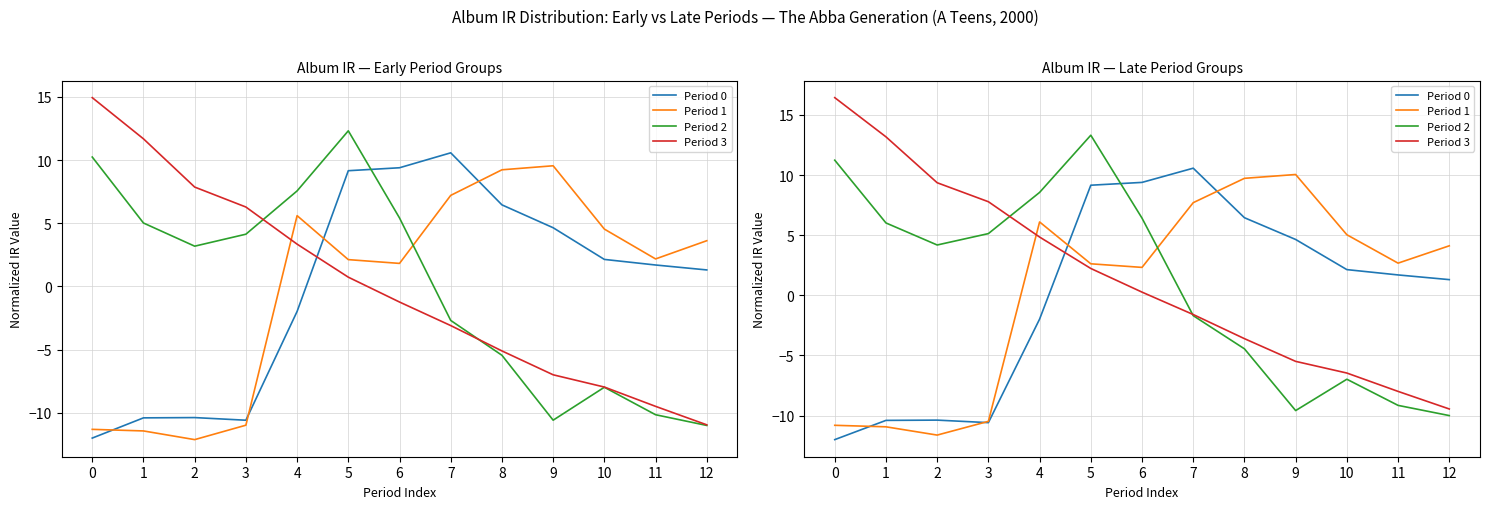

The value of Period 1 at 2 is -11.6. True or false?

True